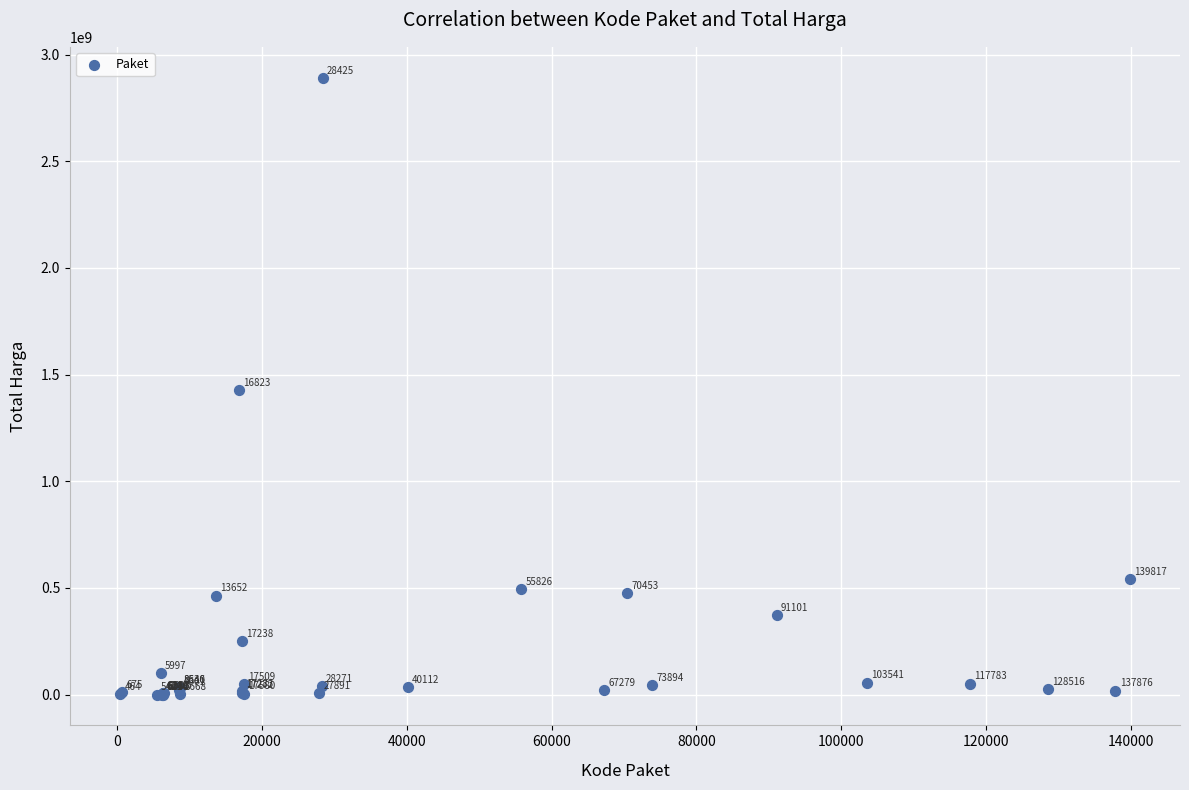

What Y value in the scatter plot is closest to 1446100000?

1425867900